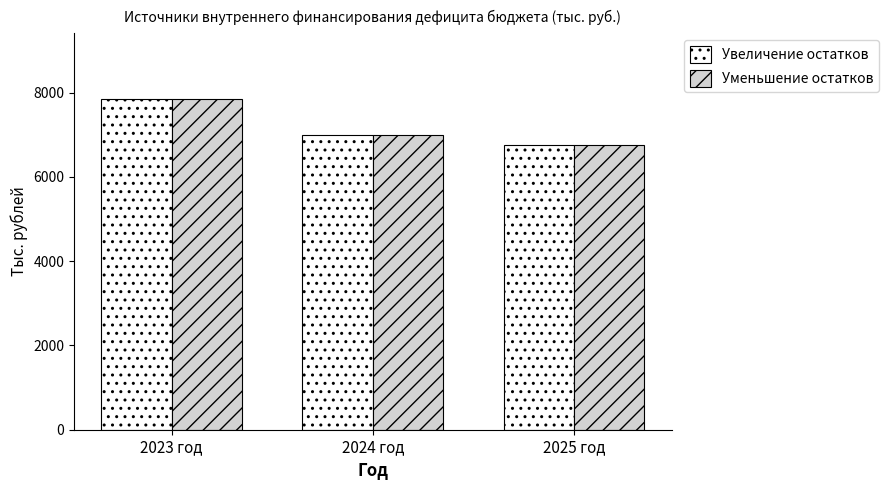

At how many categories does at least one series exceed 7042?

1